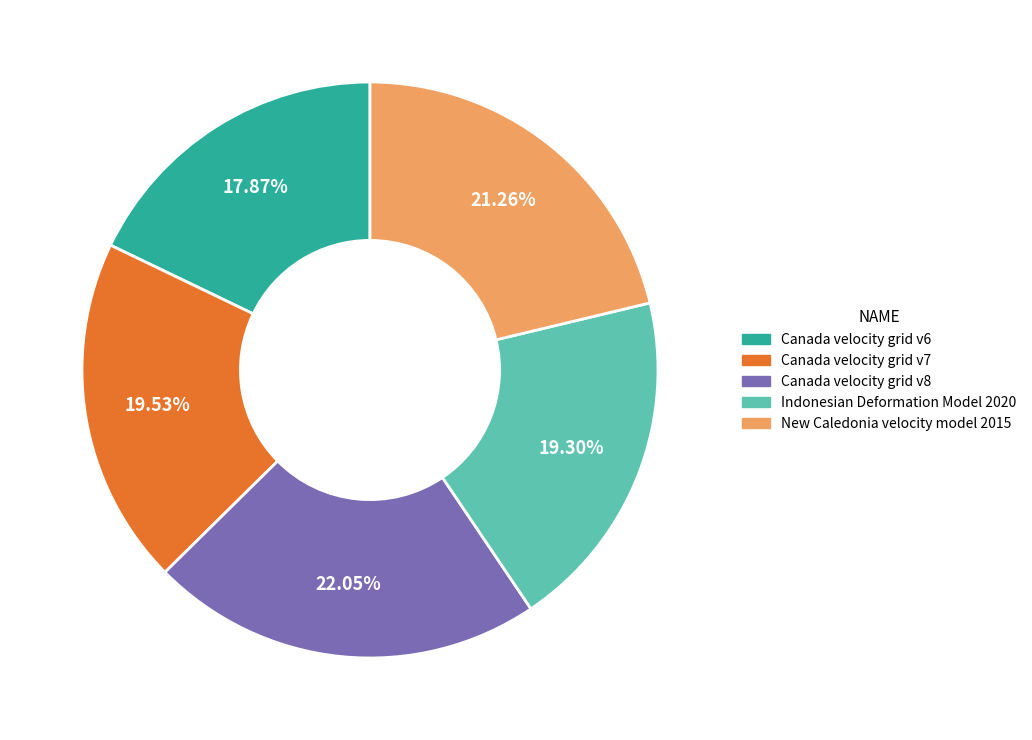

Which has a higher value, Canada velocity grid v8 or Indonesian Deformation Model 2020?

Canada velocity grid v8